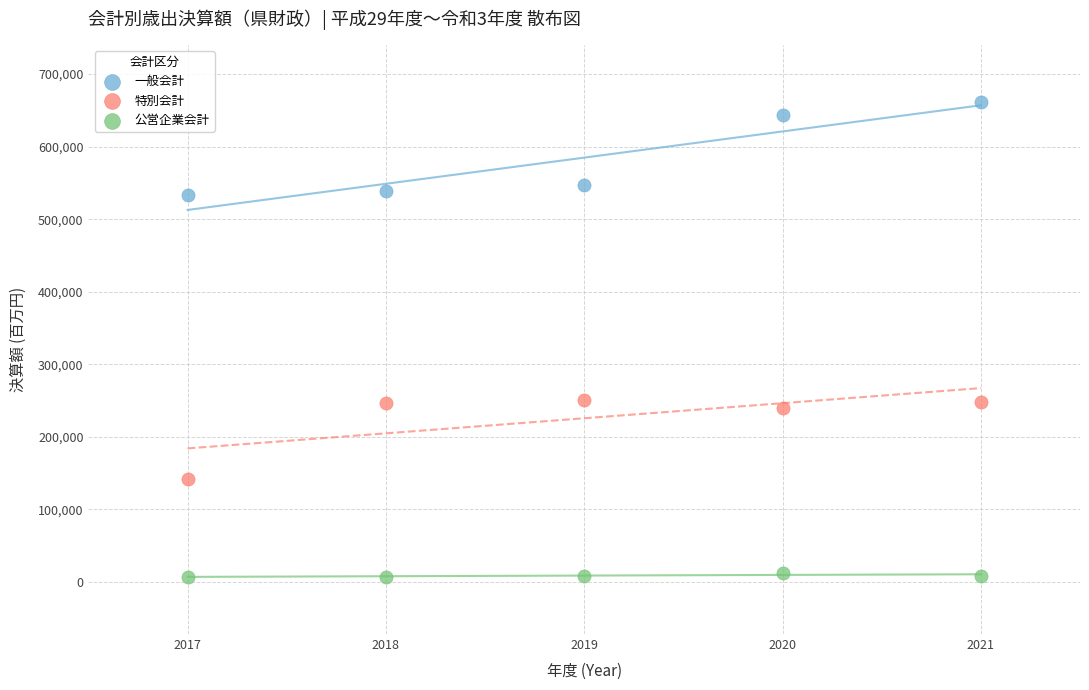

Which series has the largest Y range (max minus min)?

一般会計